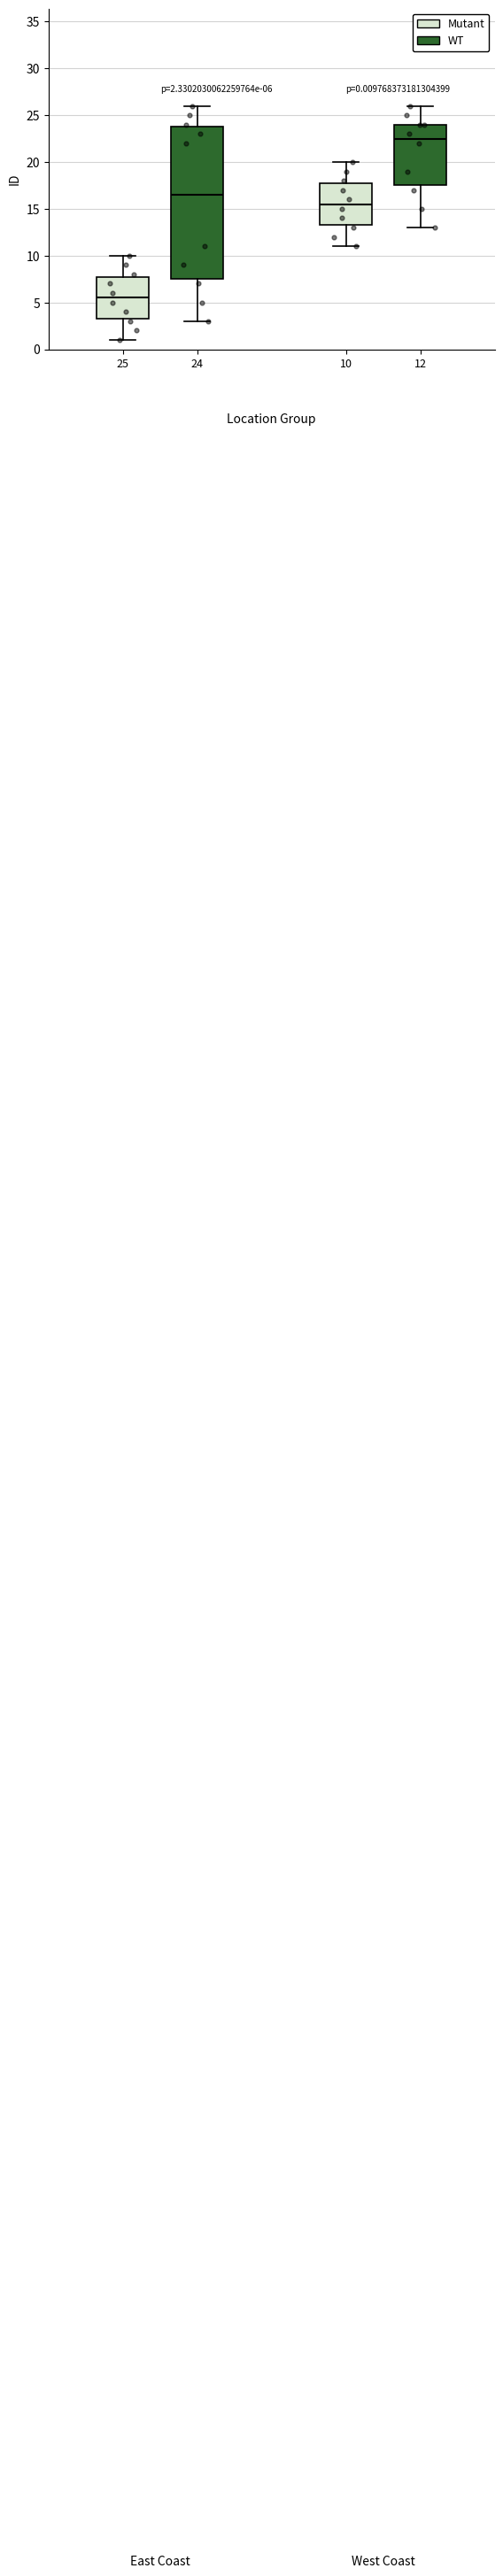

Comparing the boxes themselves (not the whiskers), which one is the tallest?

24